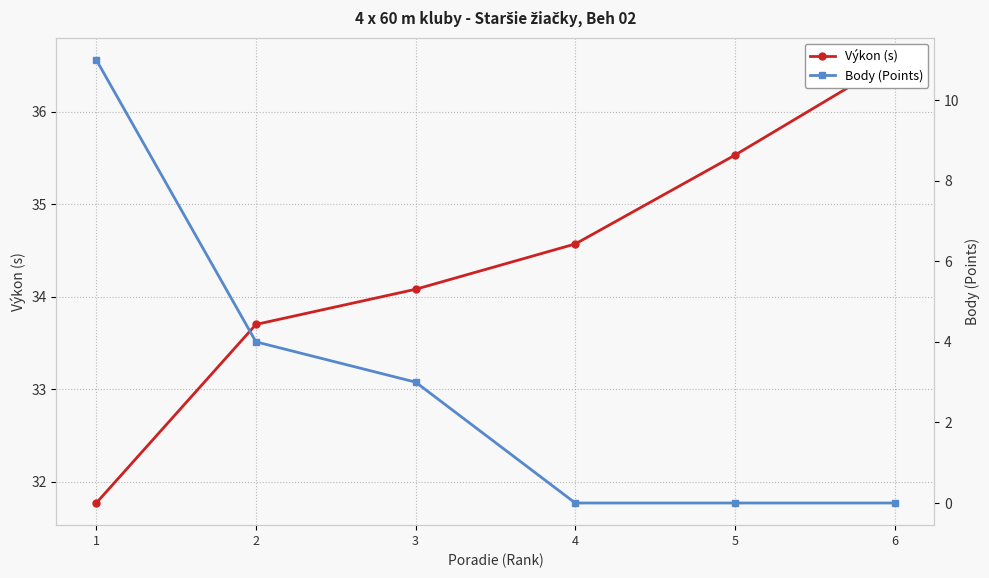

Is the value of Body (Points) at 4 greater than the value of Výkon (s) at 6?

No